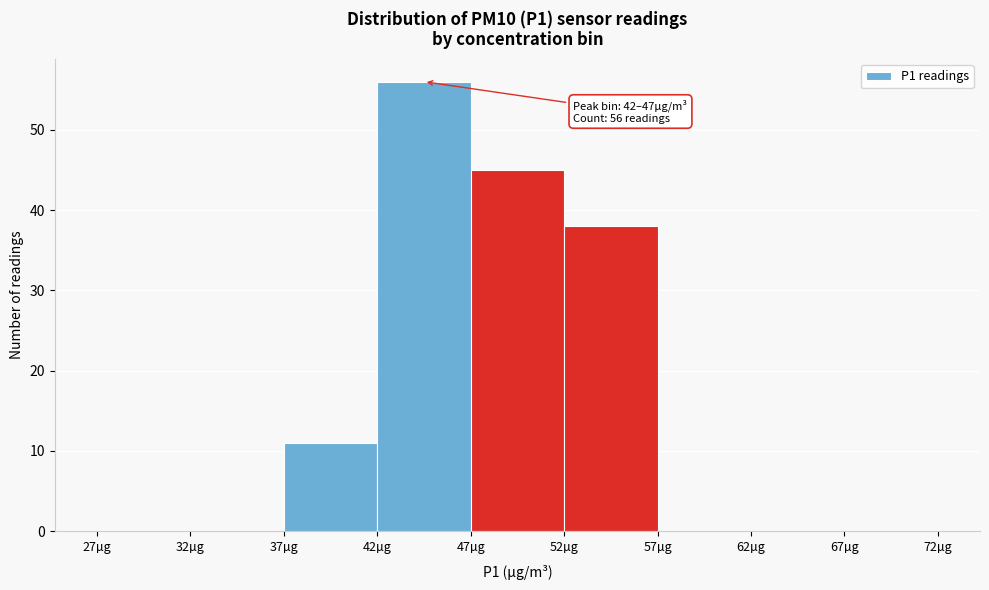

Over which range of the x-axis is the bar tallest?

42 to 47